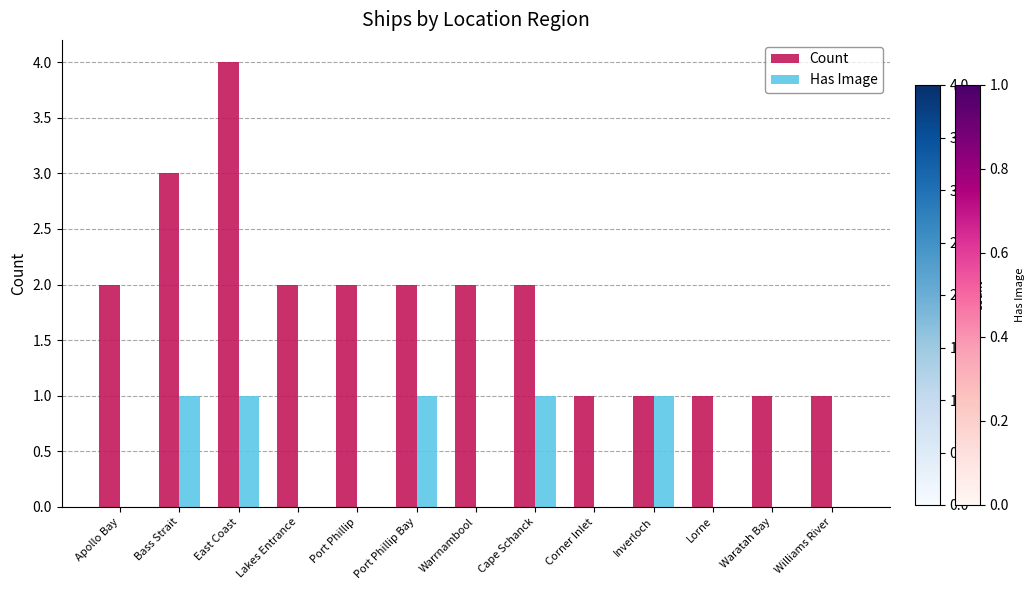

What are all the series names shown in the legend?

Count, Has Image